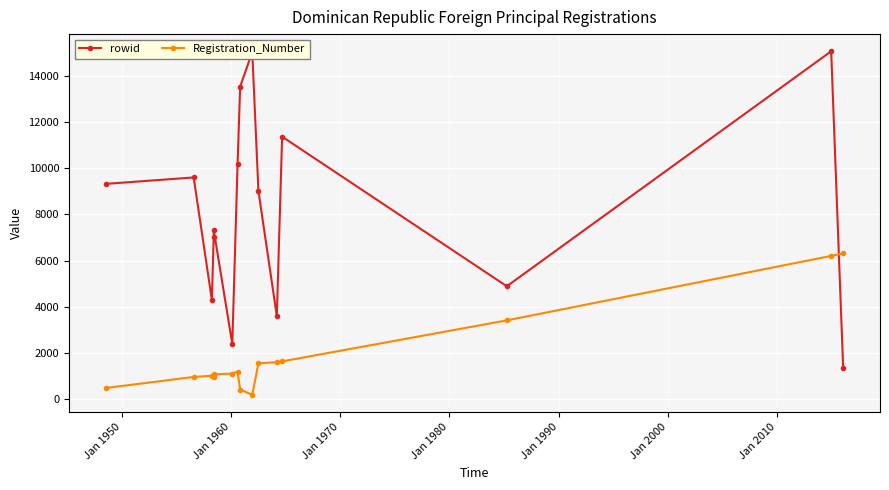

How many intersections are there between Registration_Number and rowid?

1